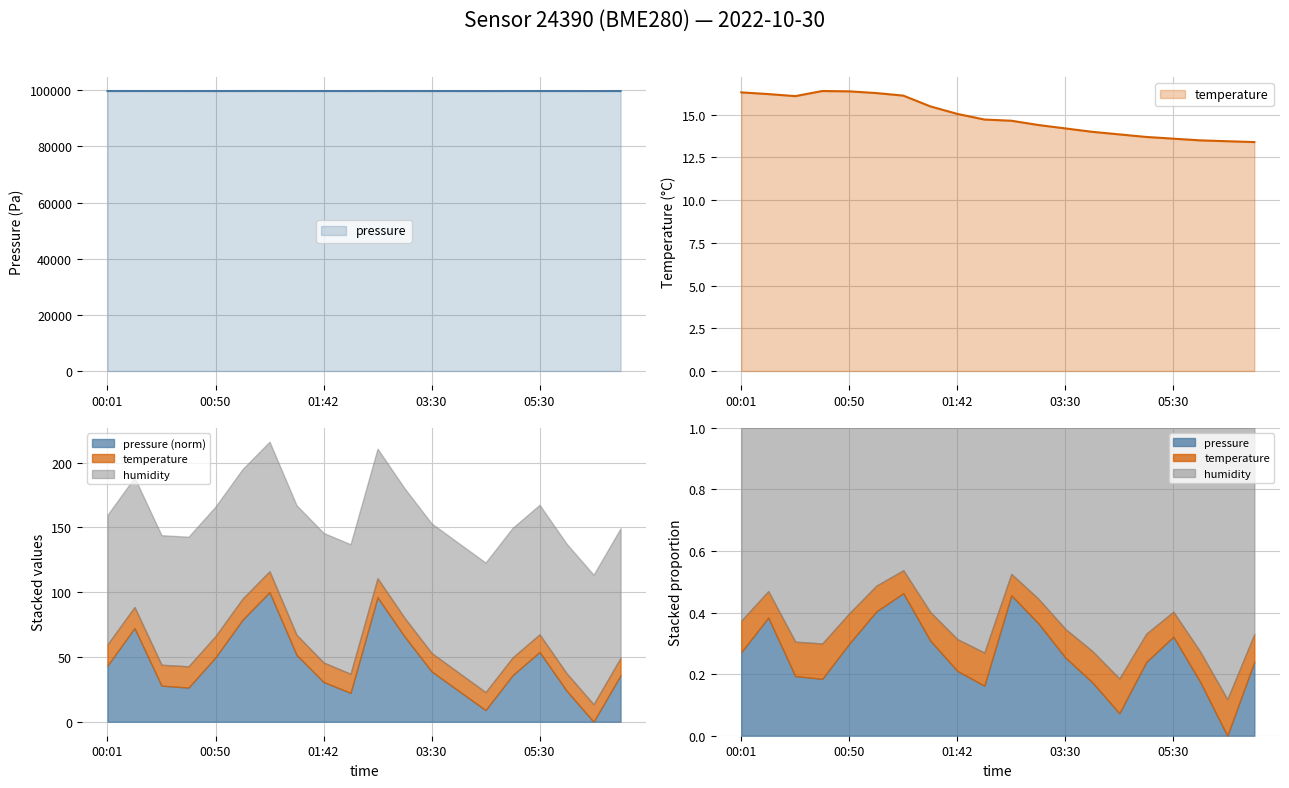

True or false: pressure and temperature intersect in this chart.

False